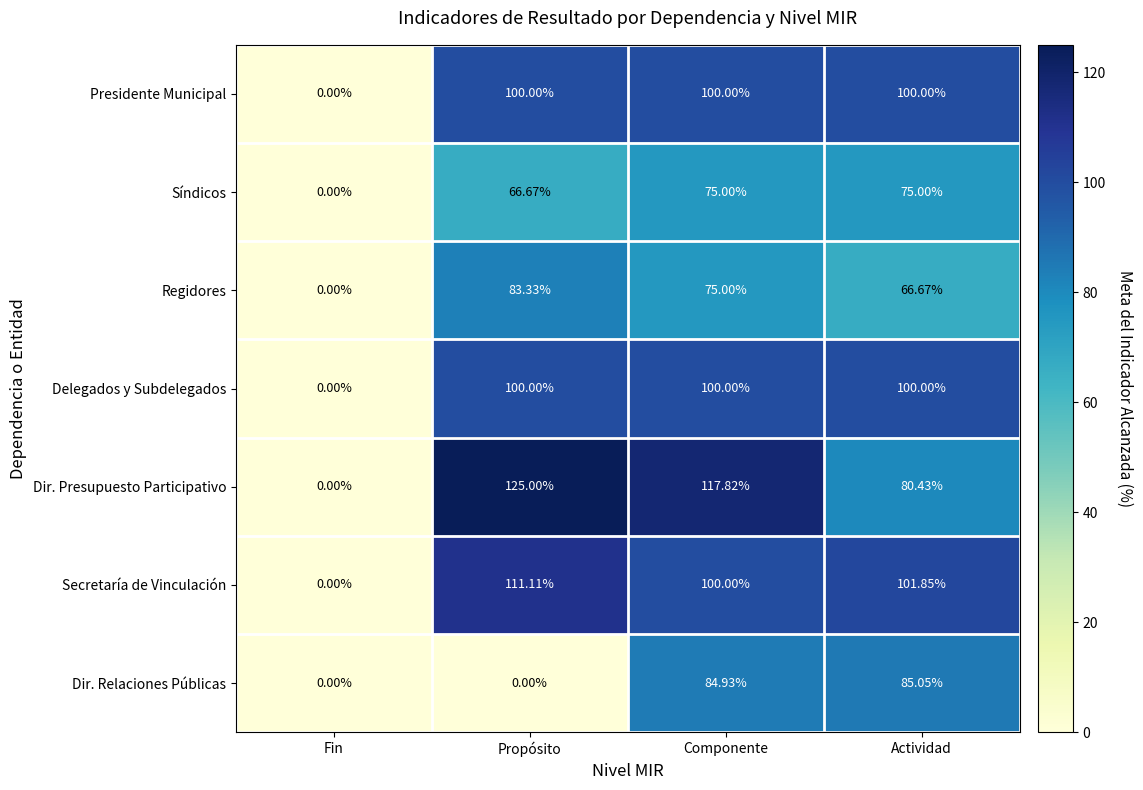

How many categories are shown in the chart?

4